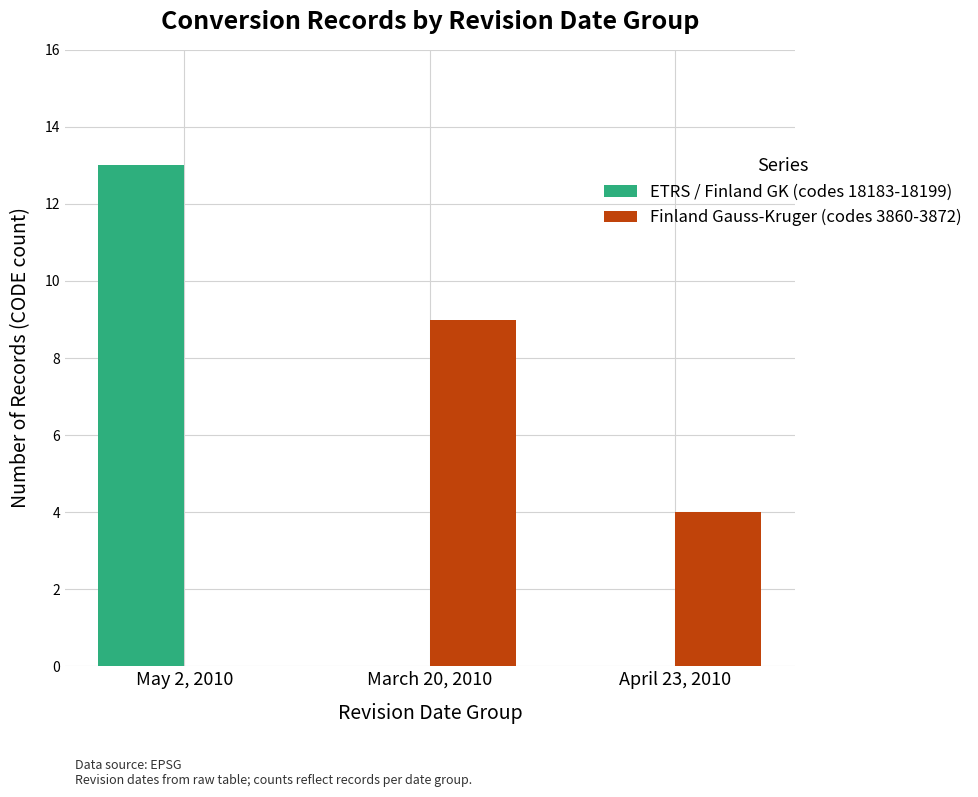

What is the maximum value for Finland Gauss-Kruger (codes 3860-3872)?

9